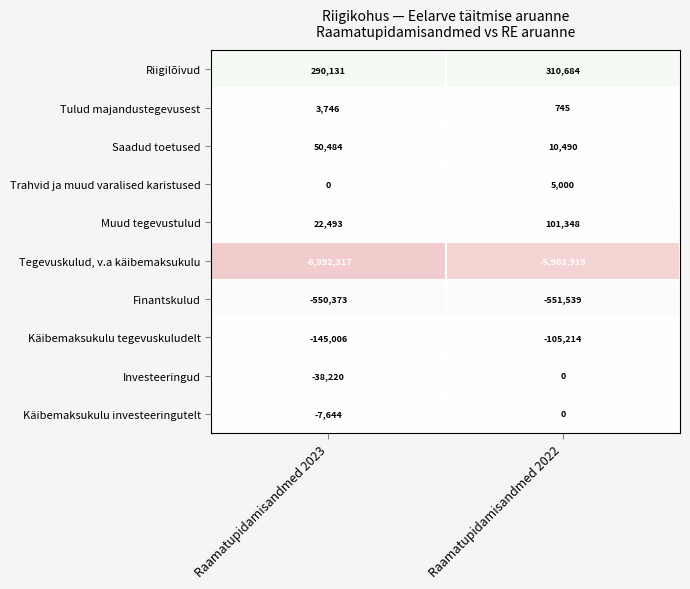

At how many categories does at least one series exceed 0?

2